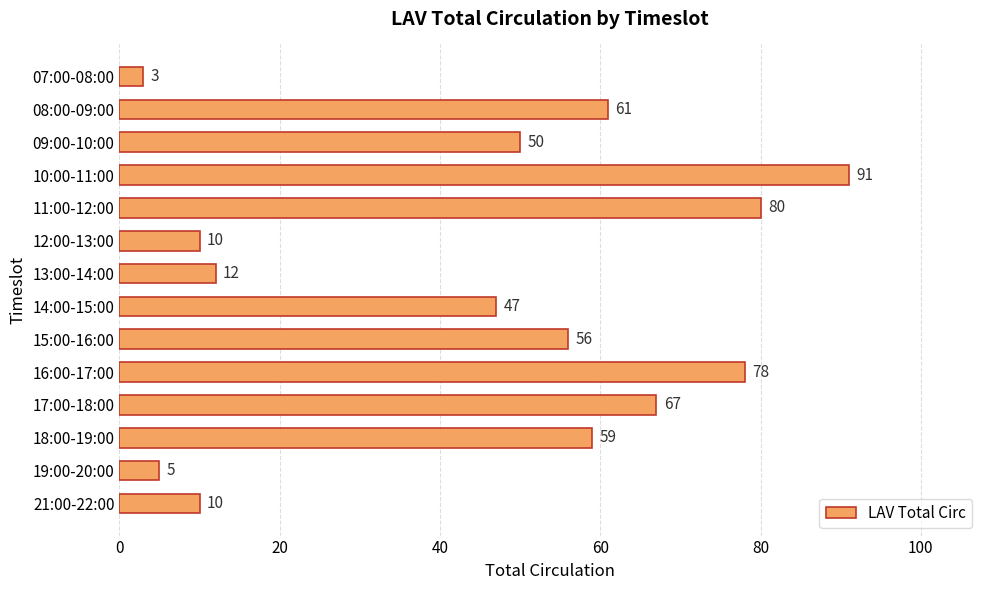

How many bars are there in total?

14